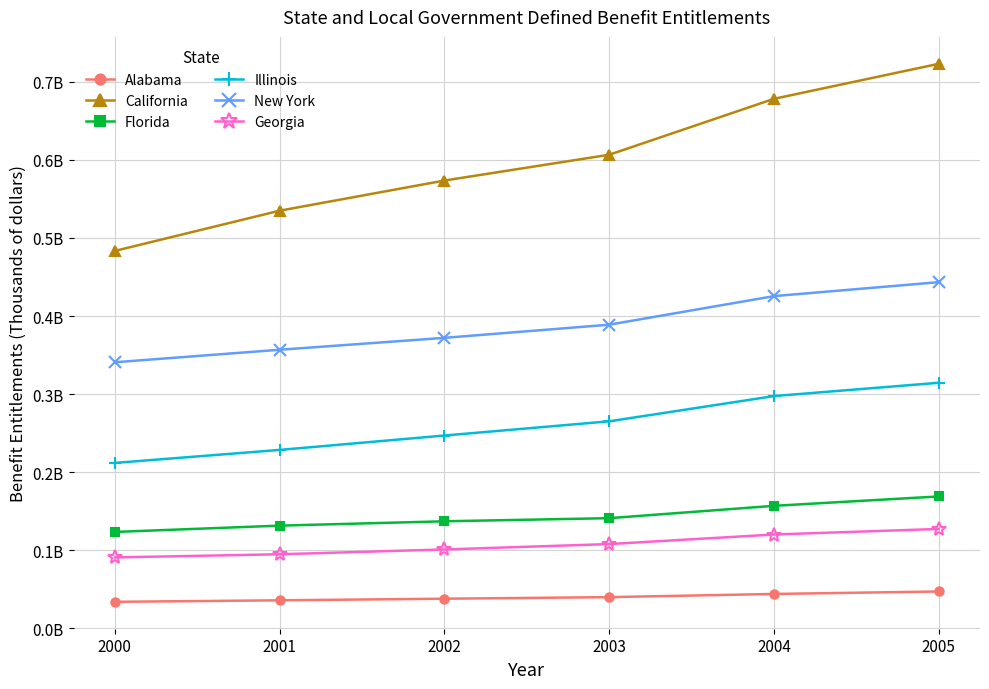

Reading left to right, transcribe all the data shown in this chart.

Alabama: 33767210	35698482	37751100	39762419	43852999	47013209
California: 483387319	534928456	573580828	606634259	678311036	723191970
Florida: 123303073	131390218	136947552	140962999	156779230	168805146
Illinois: 211751883	228411001	246854098	265063521	297416730	314457339
New York: 340720393	356755450	372001030	388873901	425478939	443384251
Georgia: 90669776	94686787	100873055	107760626	120017349	127138697